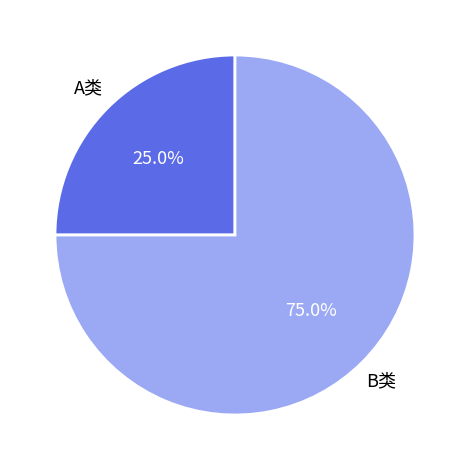

Rank the categories by value from highest to lowest.

B类, A类